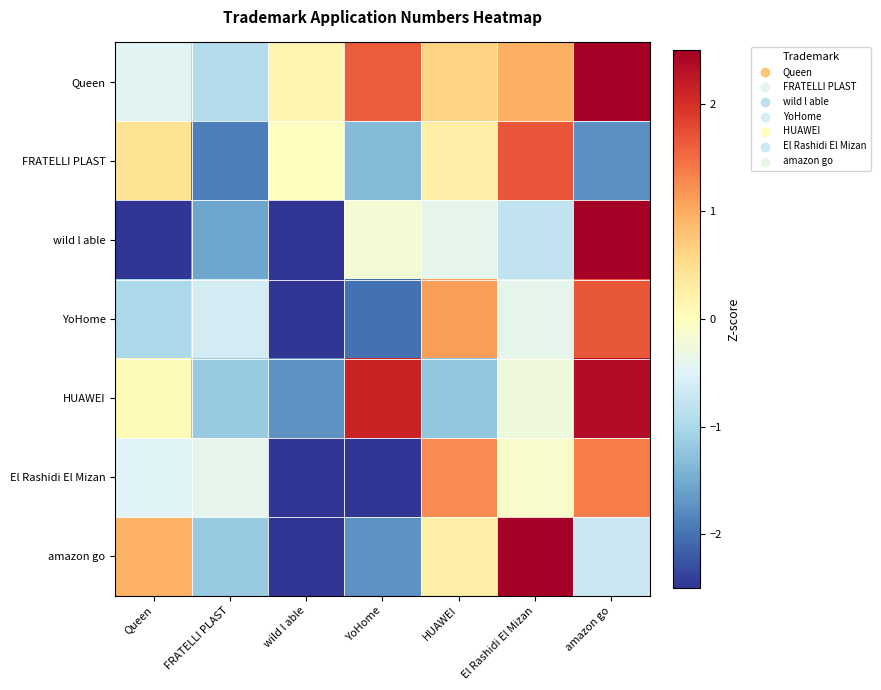

At which category does the chart reach its minimum across all series?

wild l able